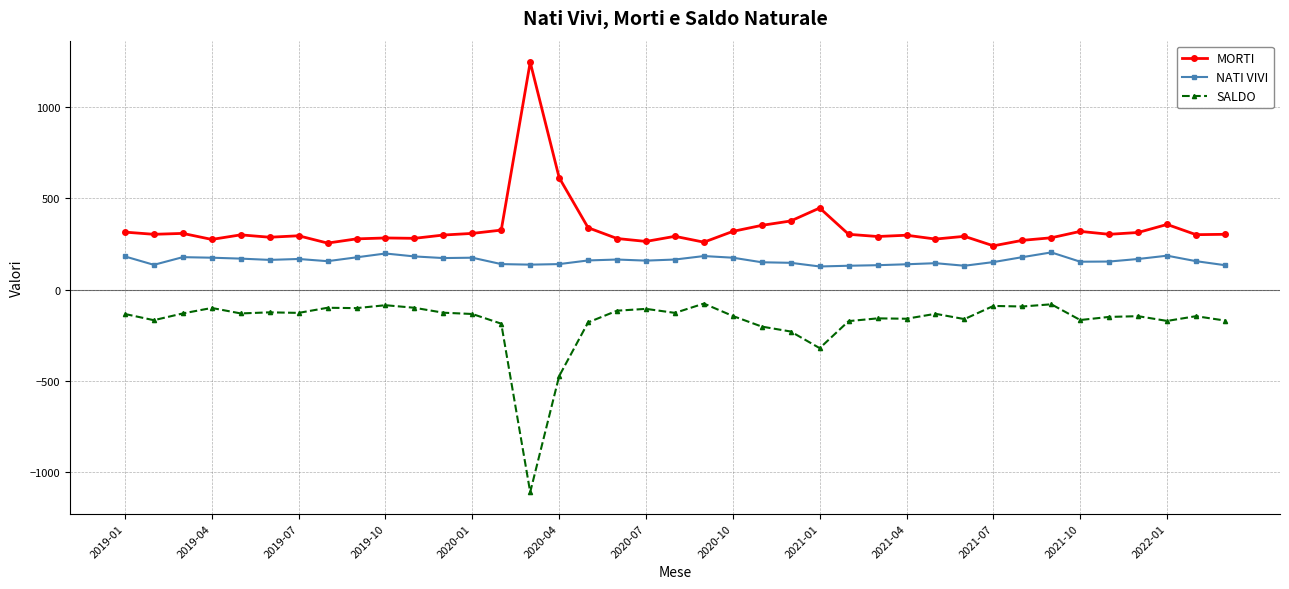

What is the lowest value of the NATI VIVI series?

127